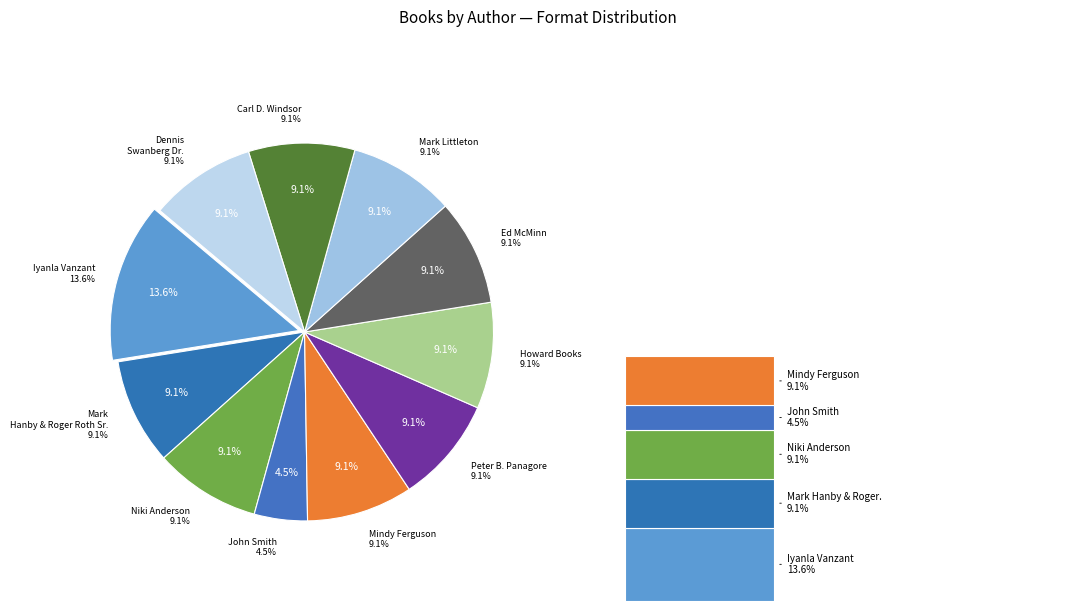

Which slice is the largest?

Iyanla Vanzant